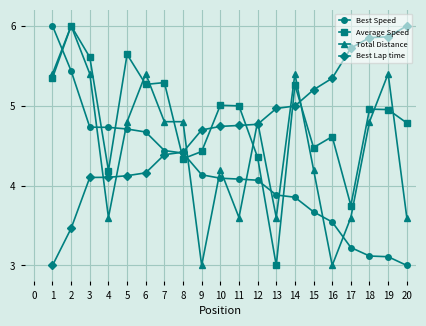

What is the spread (max minus min) of values at 9?

1.7